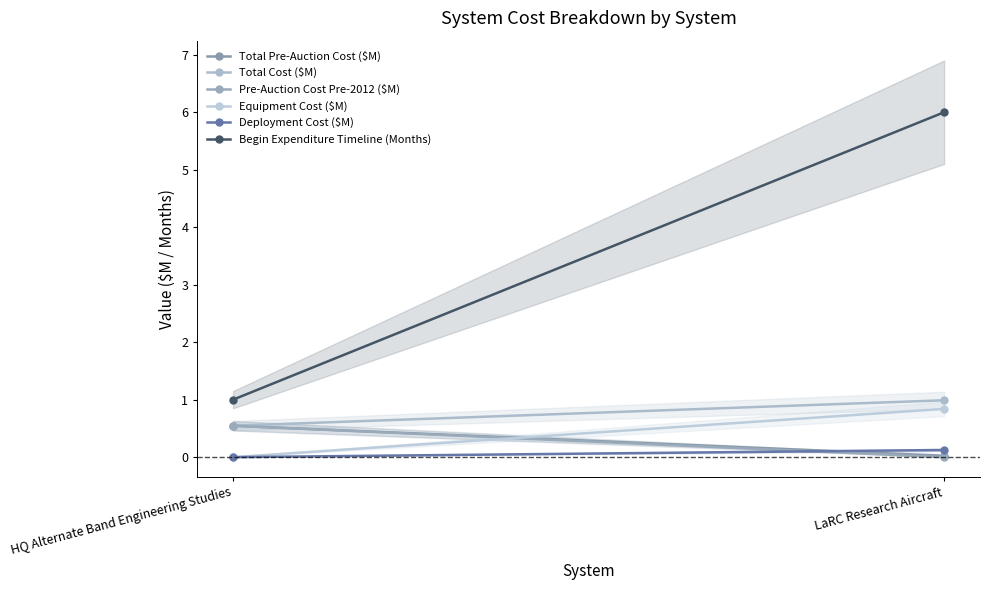

List the labels in order of Total Cost ($M) value, smallest first.

HQ Alternate Band Engineering Studies, LaRC Research Aircraft